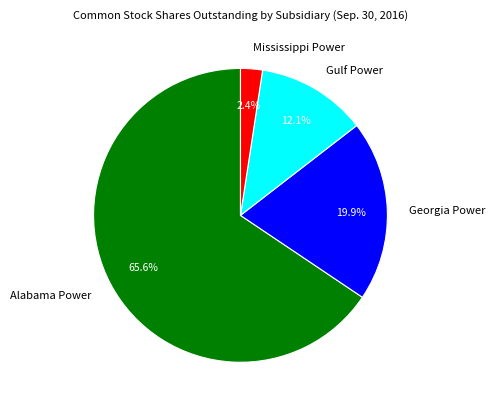

Combined, do Georgia Power and Gulf Power account for over 50%?

No